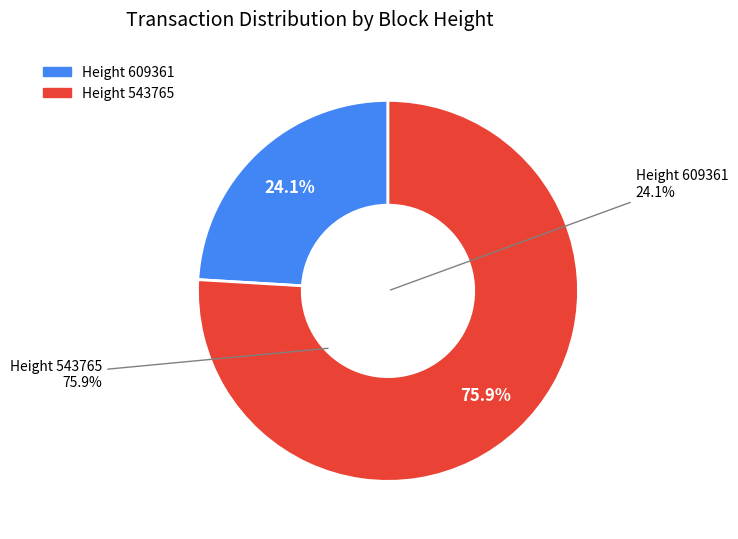

Is the sum of 609361 and 543765 greater than half?

Yes